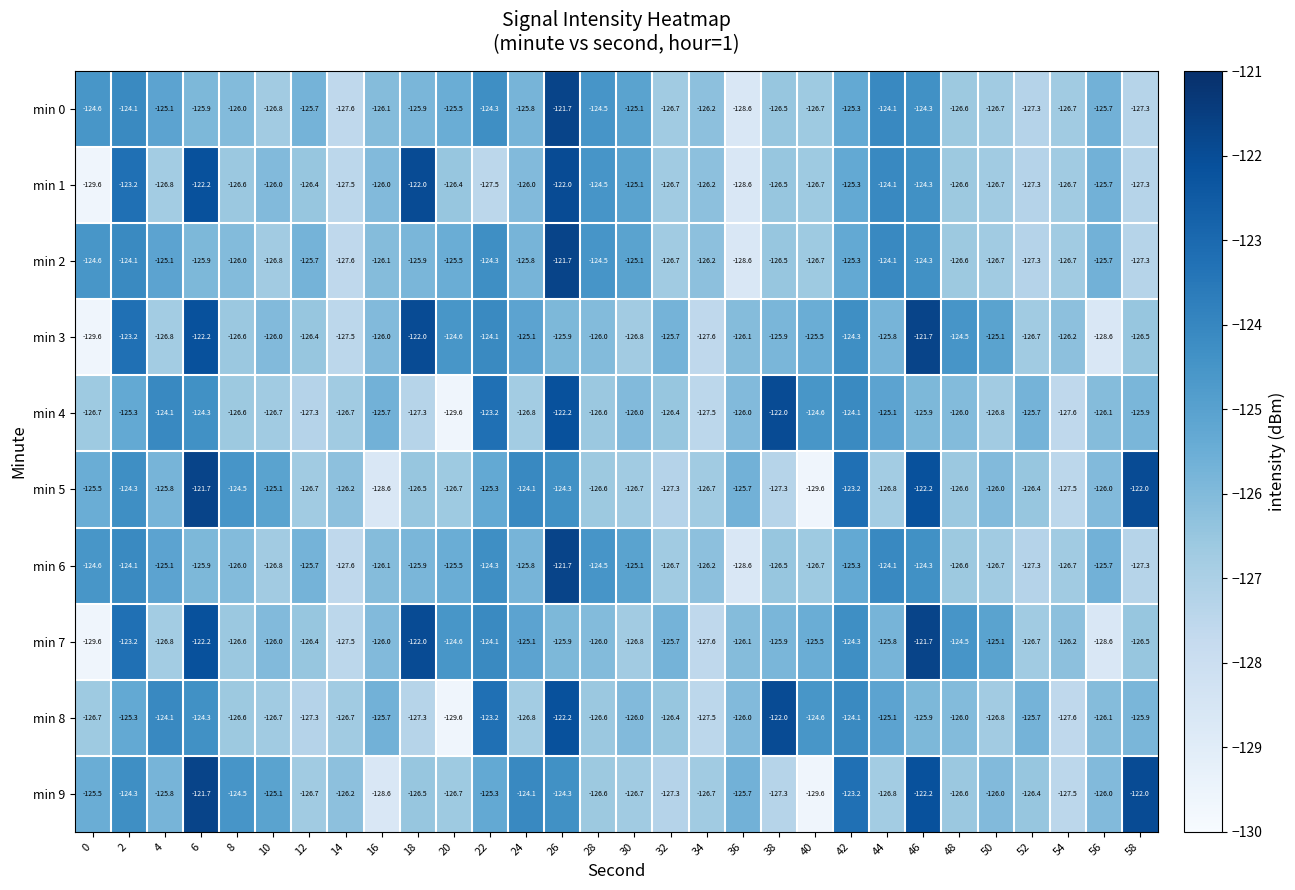

What is the difference between the highest and lowest values at 32?

1.6